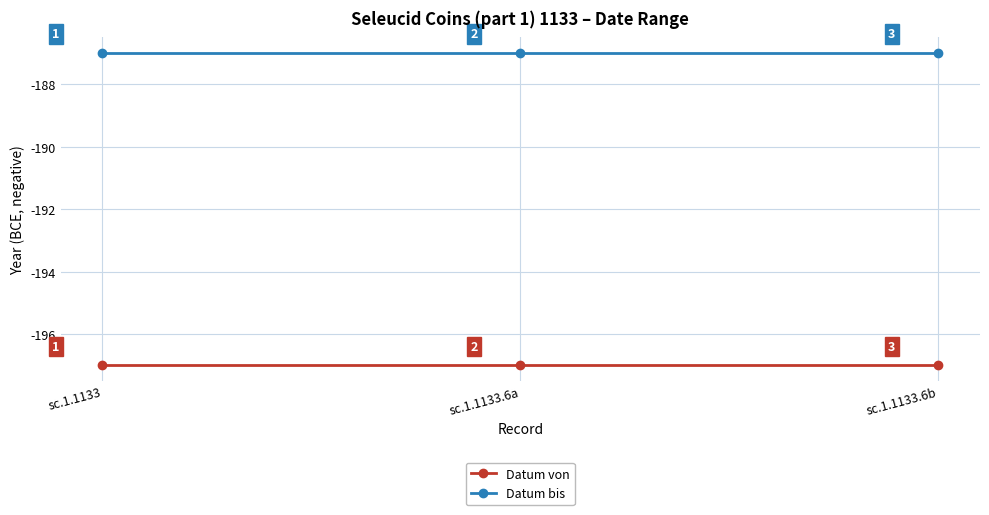

What is the maximum value shown in the chart?

-187